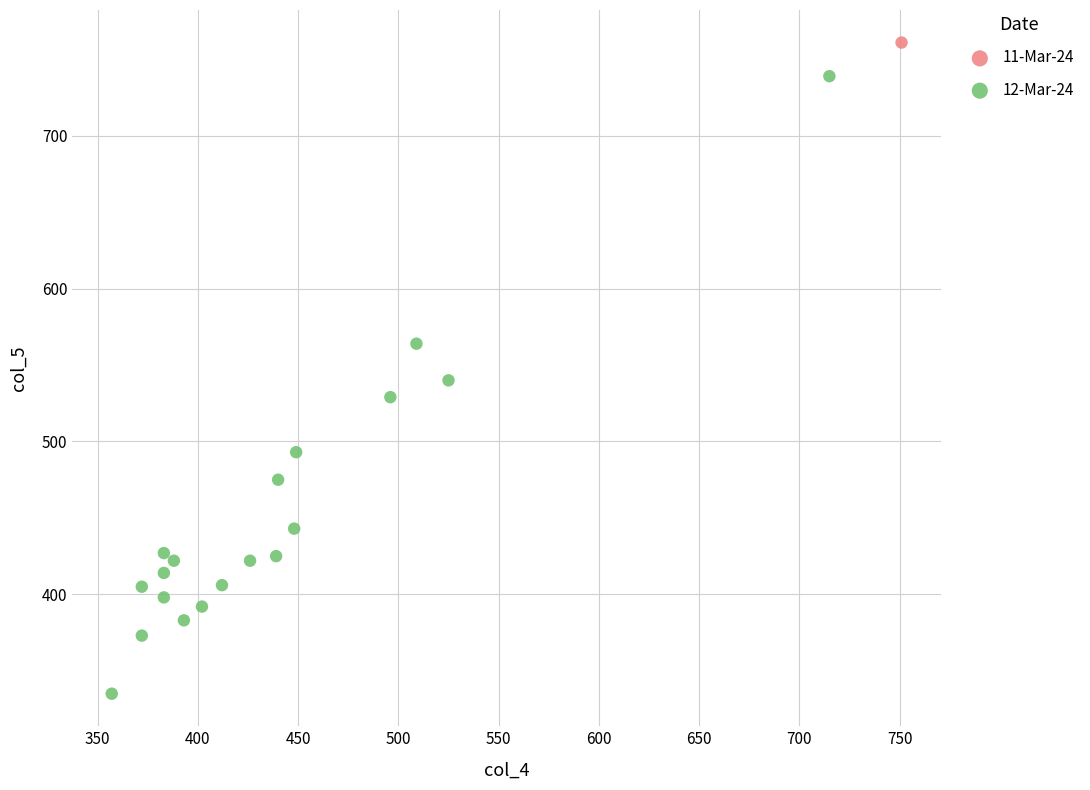

What are all the series names shown in the legend?

11-Mar-24, 12-Mar-24